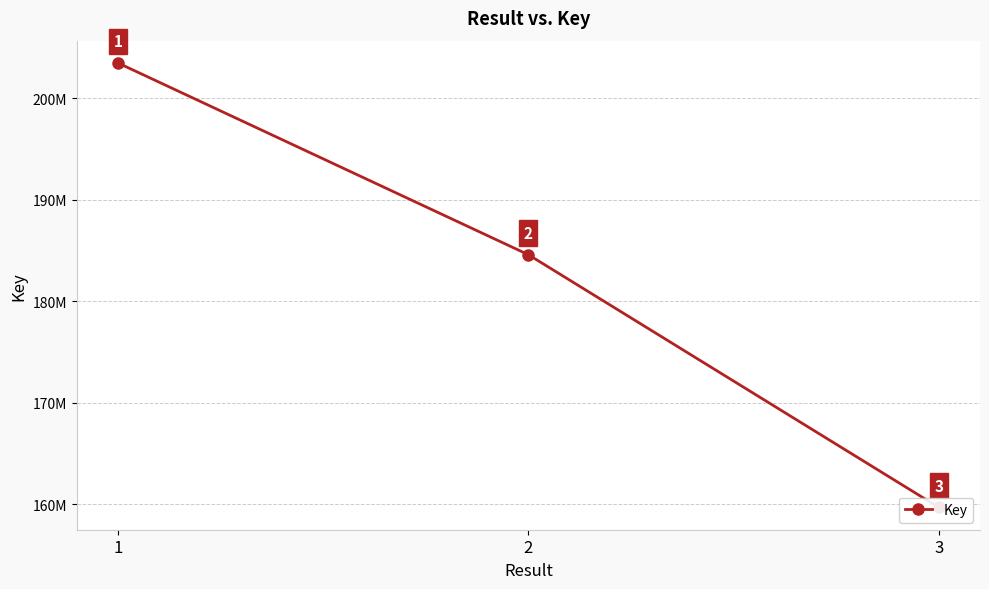

The chart shows a value of 184596398 at 2. True or false?

True